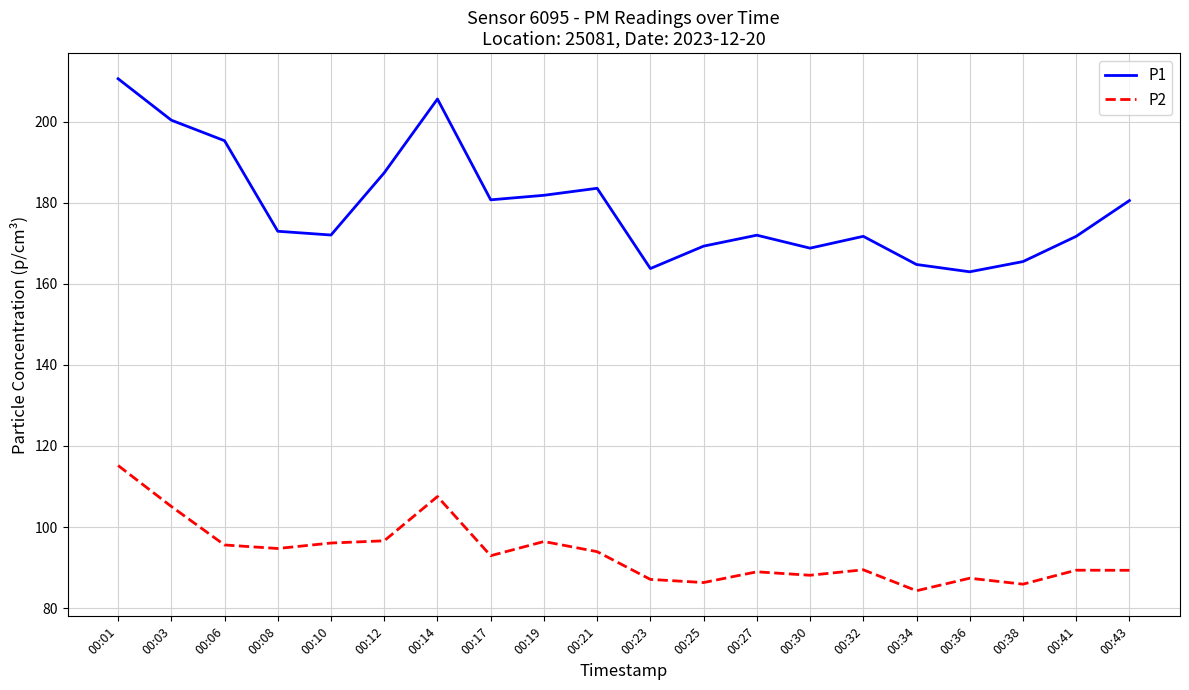

Which category has the highest value in the P1 series?

00:01